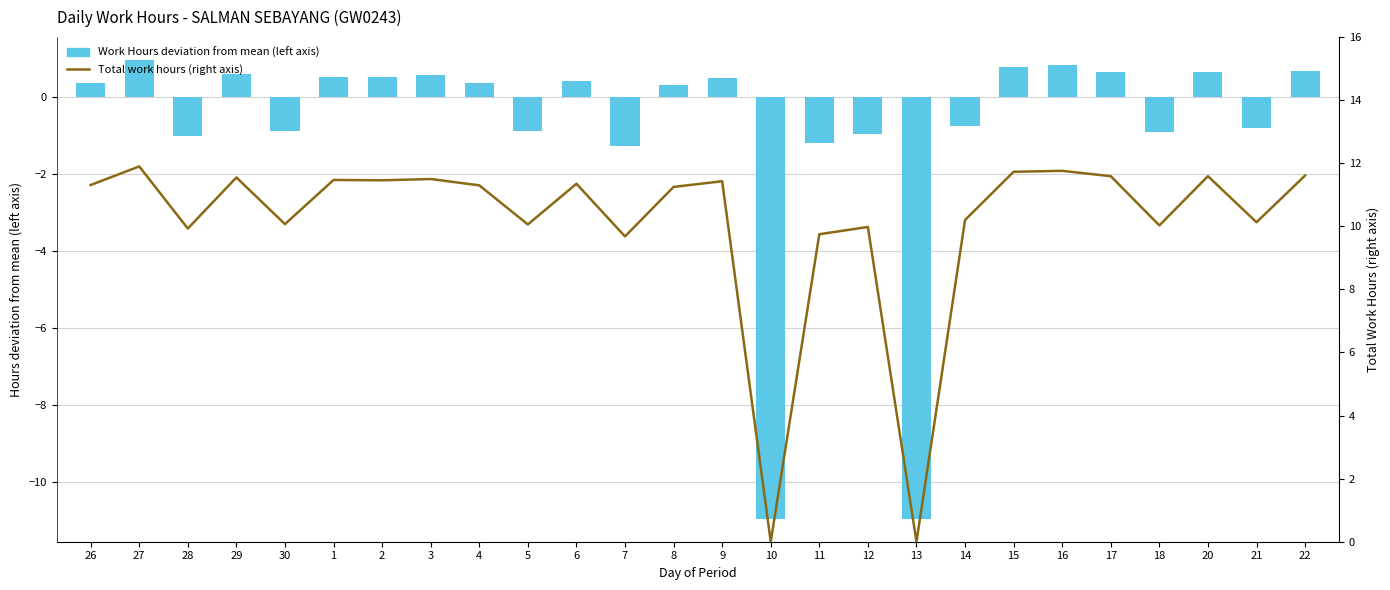

Are the bars horizontal?

No